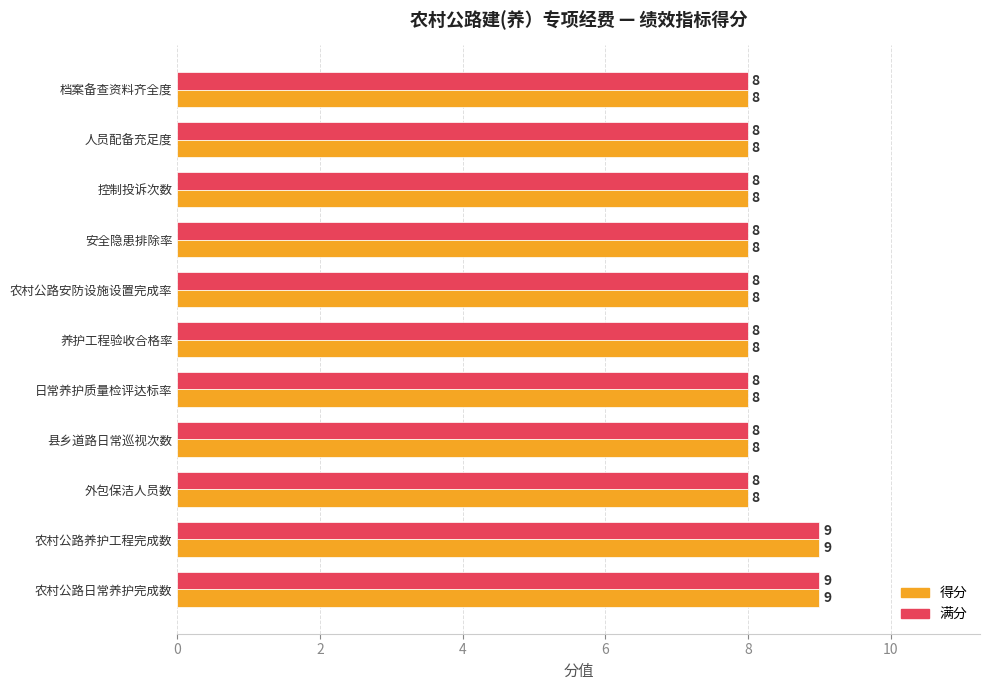

What is the approximate value of 得分 at 日常养护质量检评达标率?

8